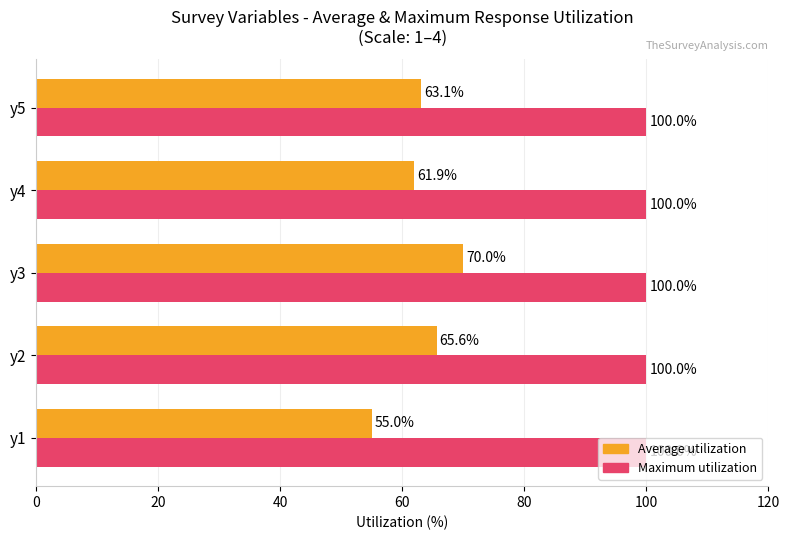

Which series has the largest range (max minus min)?

Average utilization